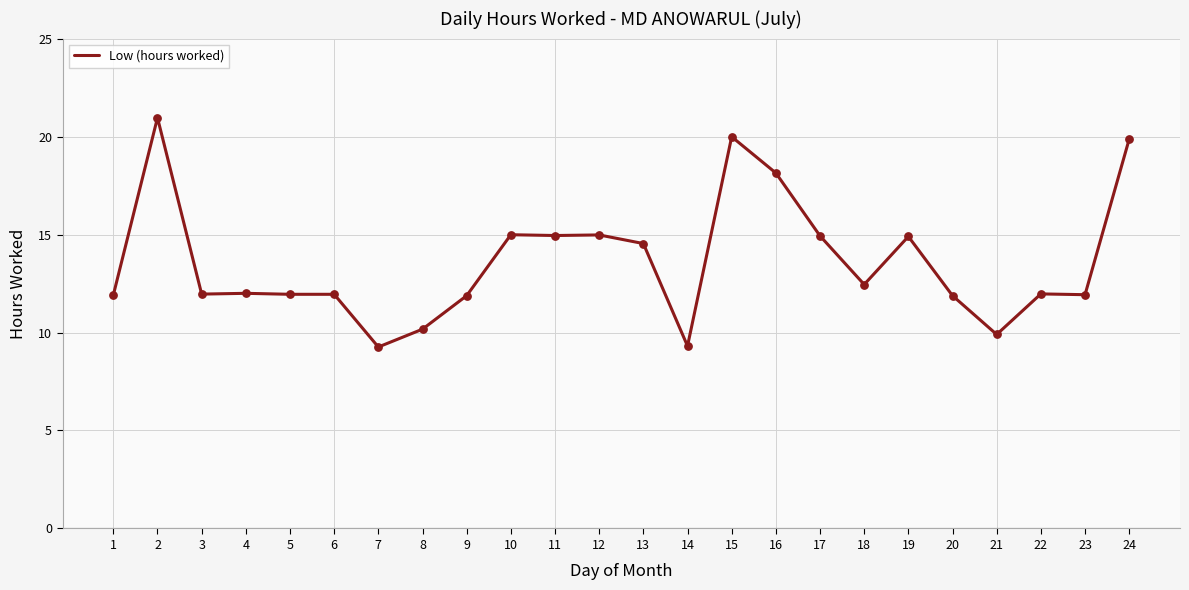

What is the change in value from 8 to 16?

+8.0